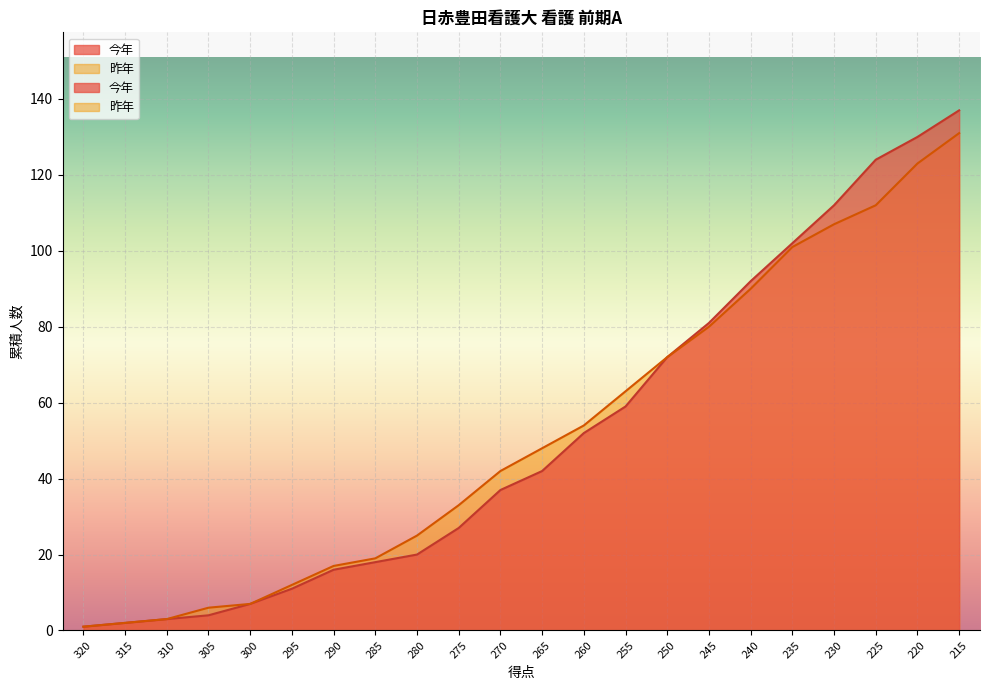

Reading left to right, transcribe all the data shown in this chart.

今年: 320=1	315=2	310=3	305=4	300=7	295=11	290=16	285=18	280=20	275=27	270=37	265=42	260=52	255=59	250=72	245=81	240=92	235=102	230=112	225=124	220=130	215=137
昨年: 320=1	315=2	310=3	305=6	300=7	295=12	290=17	285=19	280=25	275=33	270=42	265=48	260=54	255=63	250=72	245=80	240=90	235=101	230=107	225=112	220=123	215=131